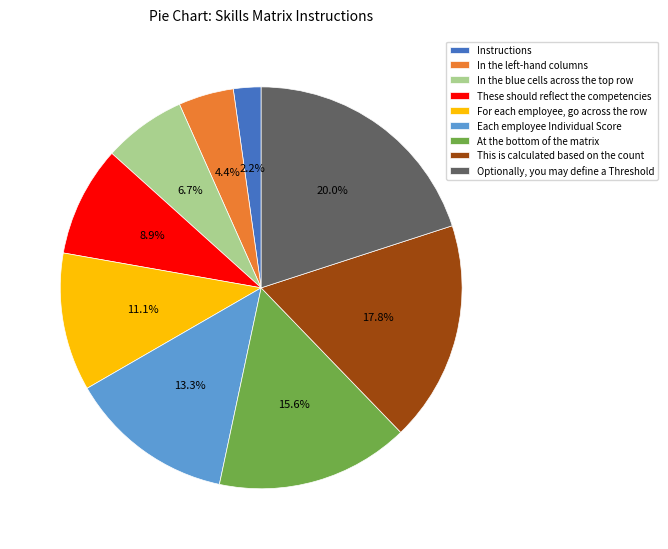

Count the number of slices in the pie.

9